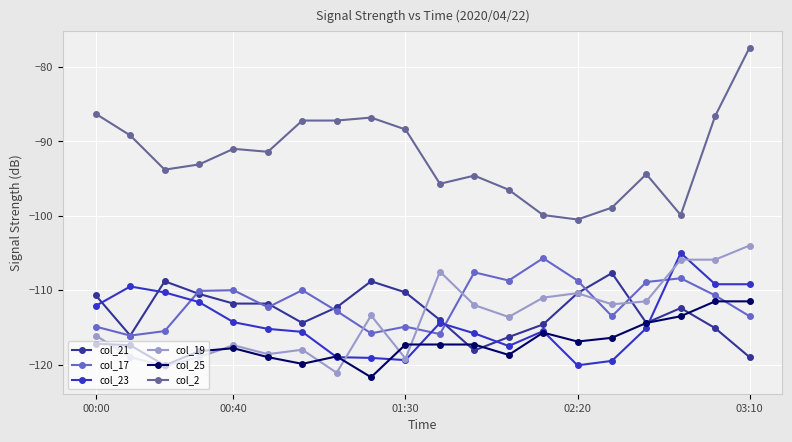

What is the minimum value for col_17?

-116.1